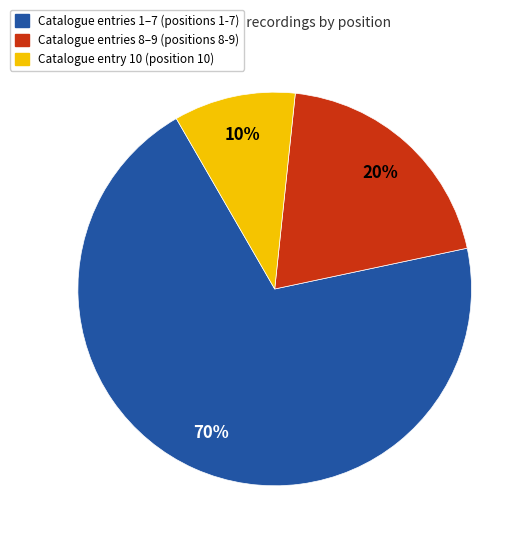

To the nearest percent, what is the difference between the largest and smallest slice percentages?

60%